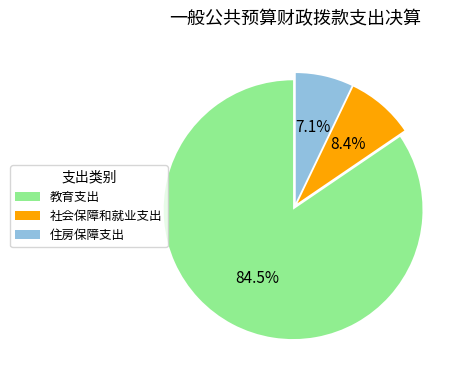

What is the largest slice in the pie chart?

教育支出